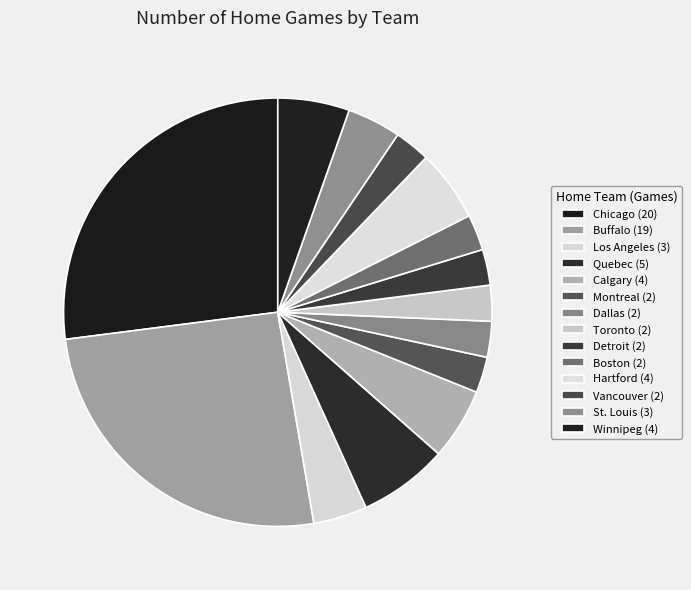

True or false: Winnipeg accounts for 1% of the total.

False